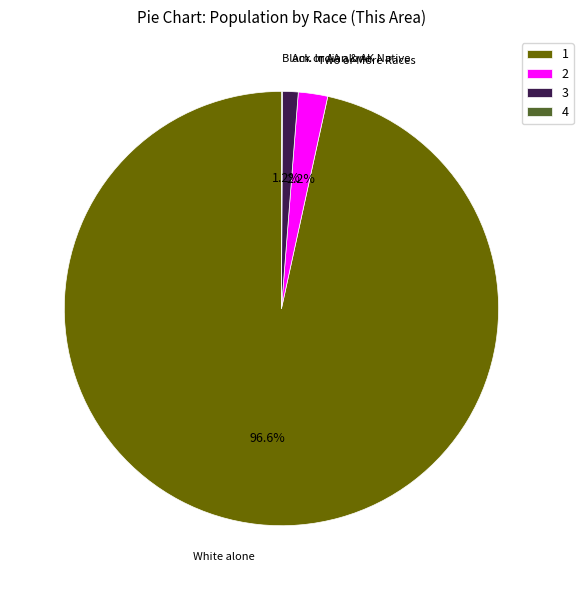

What is the total percentage of 3 and 1?

97.7%